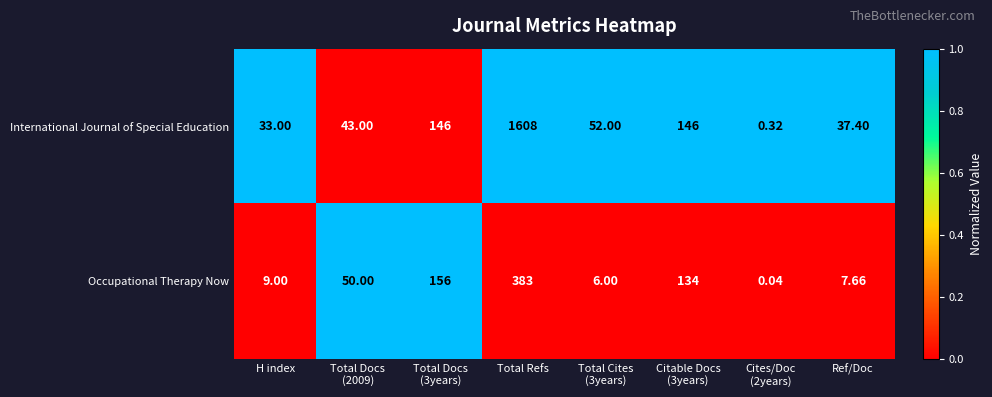

Which category has the highest value across all series?

Total Refs